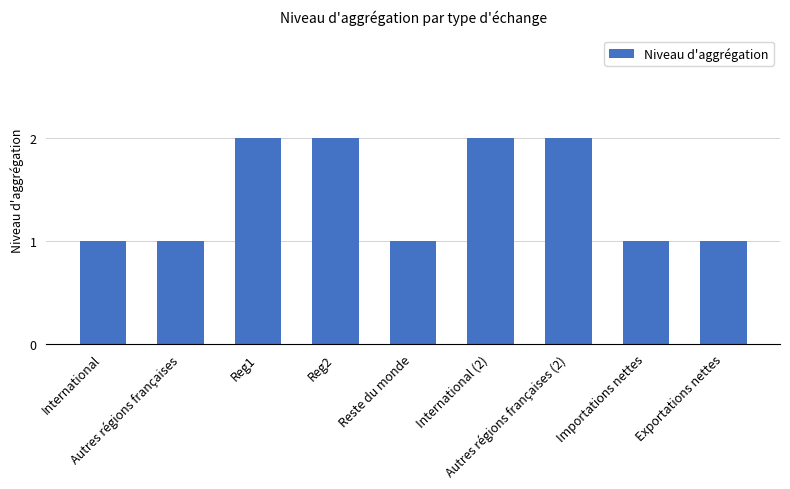

Reading left to right, extract all data points from this chart.

International=1	Autres régions françaises=1	Reg1=2	Reg2=2	Reste du monde=1	International (2)=2	Autres régions françaises (2)=2	Importations nettes=1	Exportations nettes=1